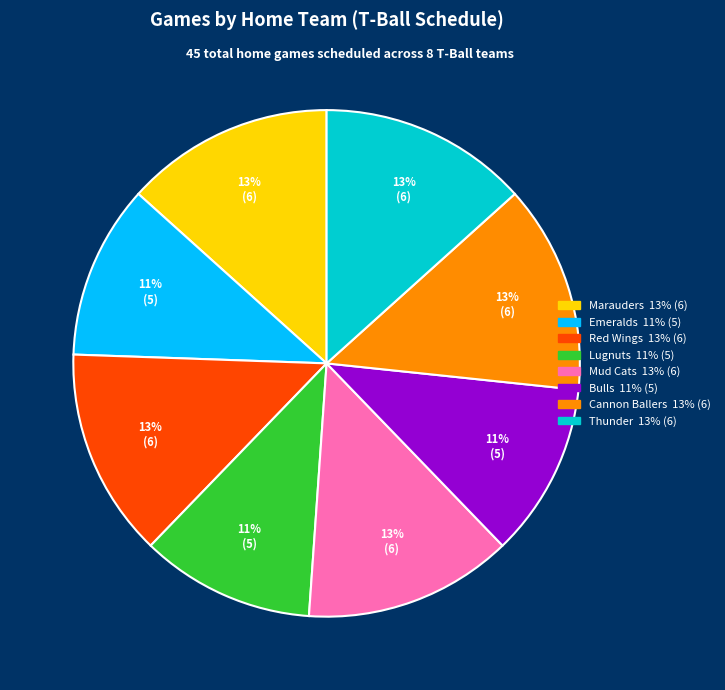

Do Thunder and Emeralds together represent more than half of the pie?

No